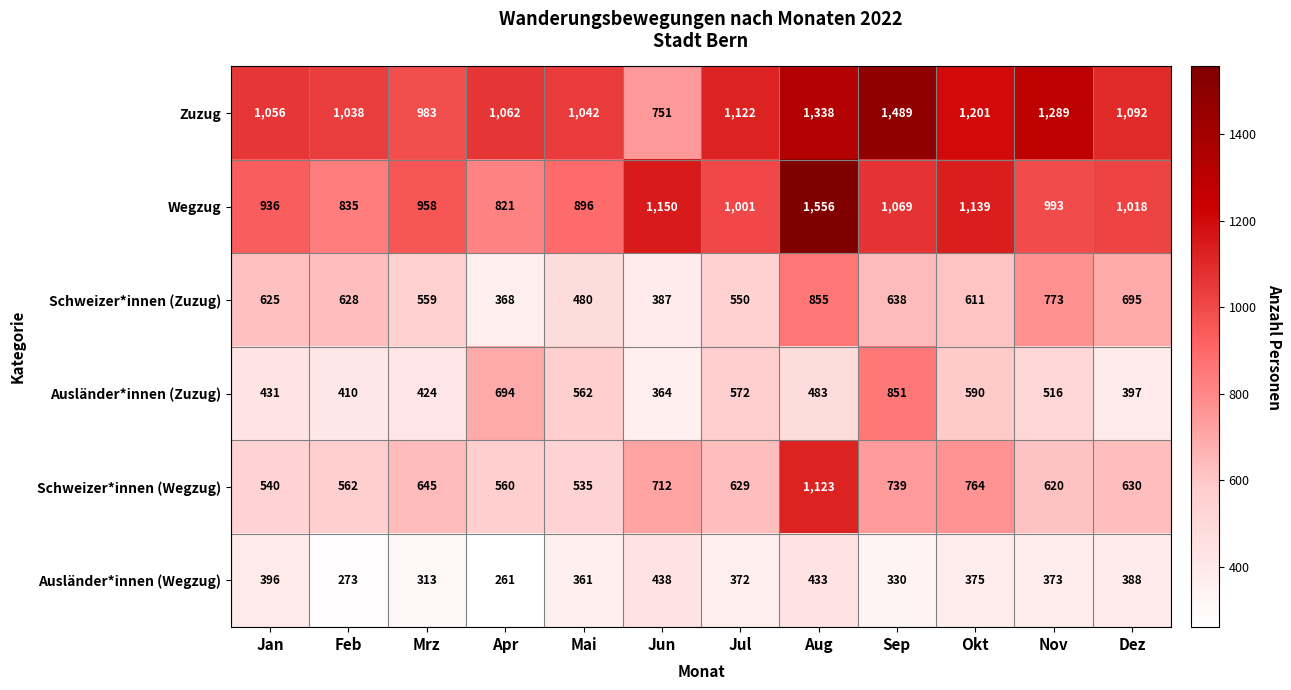

List the series in order of their peak value, highest first.

Wegzug, Zuzug, Schweizer*innen (Wegzug), Schweizer*innen (Zuzug), Ausländer*innen (Zuzug), Ausländer*innen (Wegzug)